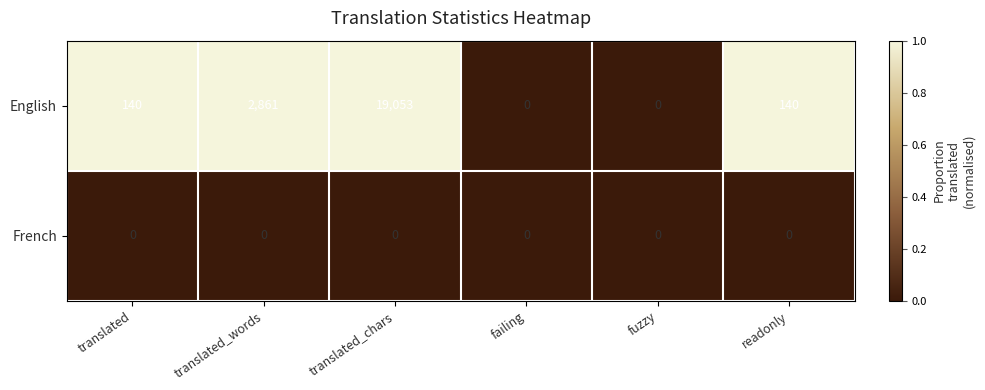

What is the difference between the maximum and second lowest values in the English series?

19053